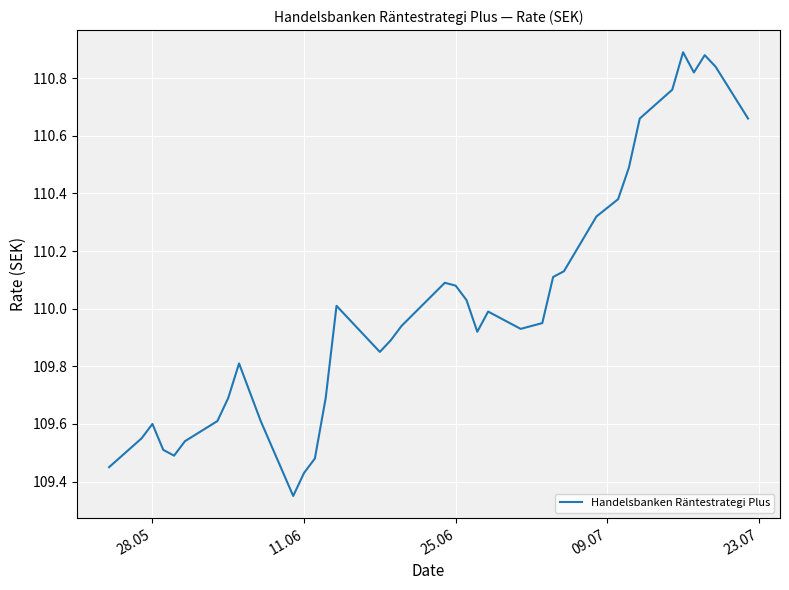

What is the difference between the maximum and minimum values?

1.5